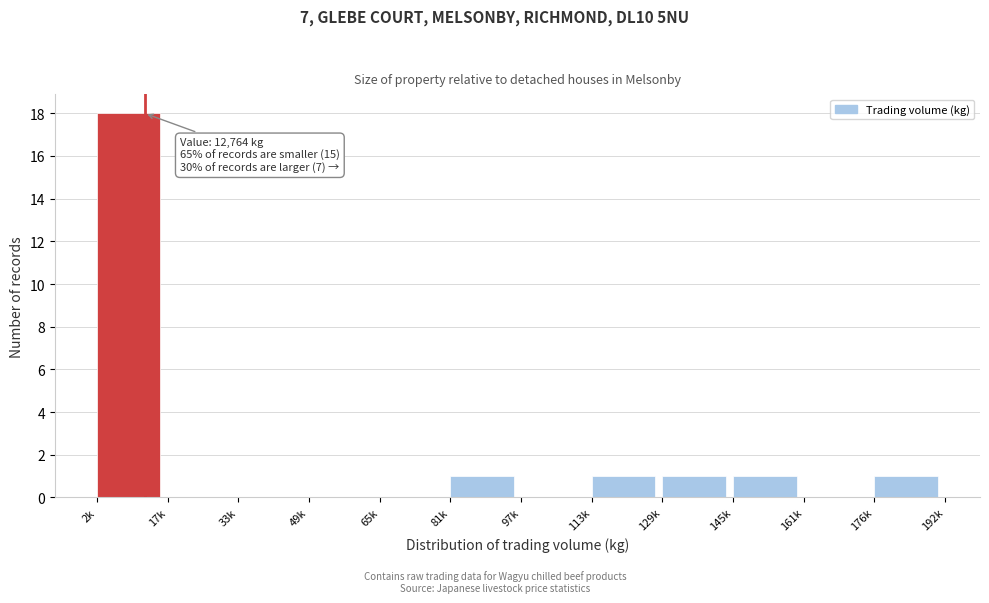

Reading left to right, what are all the values shown in this chart?

2k=18	17k=0	33k=0	49k=0	65k=0	81k=1	97k=0	113k=1	129k=1	145k=1	161k=0	176k=1